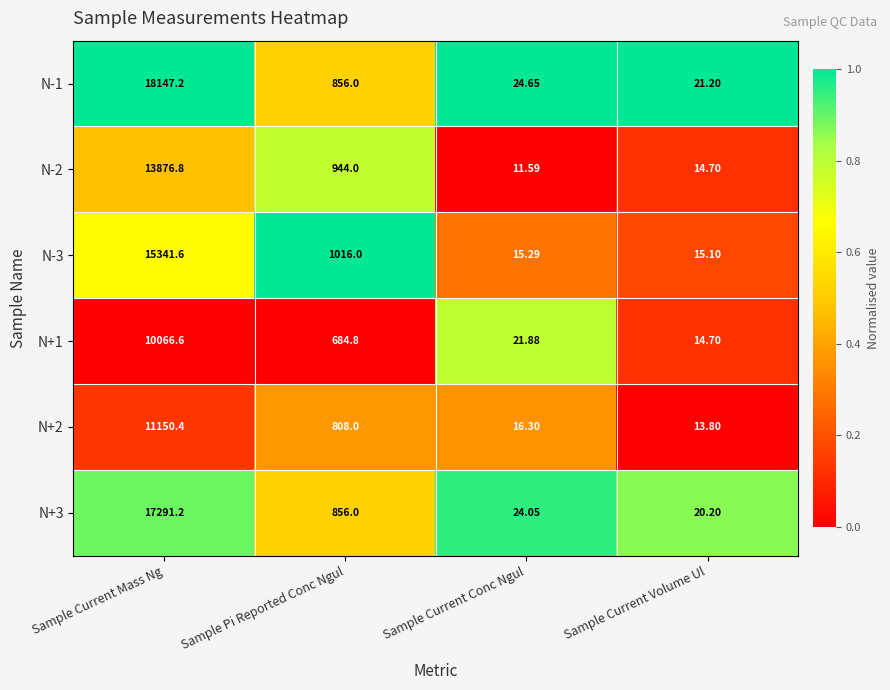

At which label does N-2 first exceed 944?

Sample Current Mass Ng